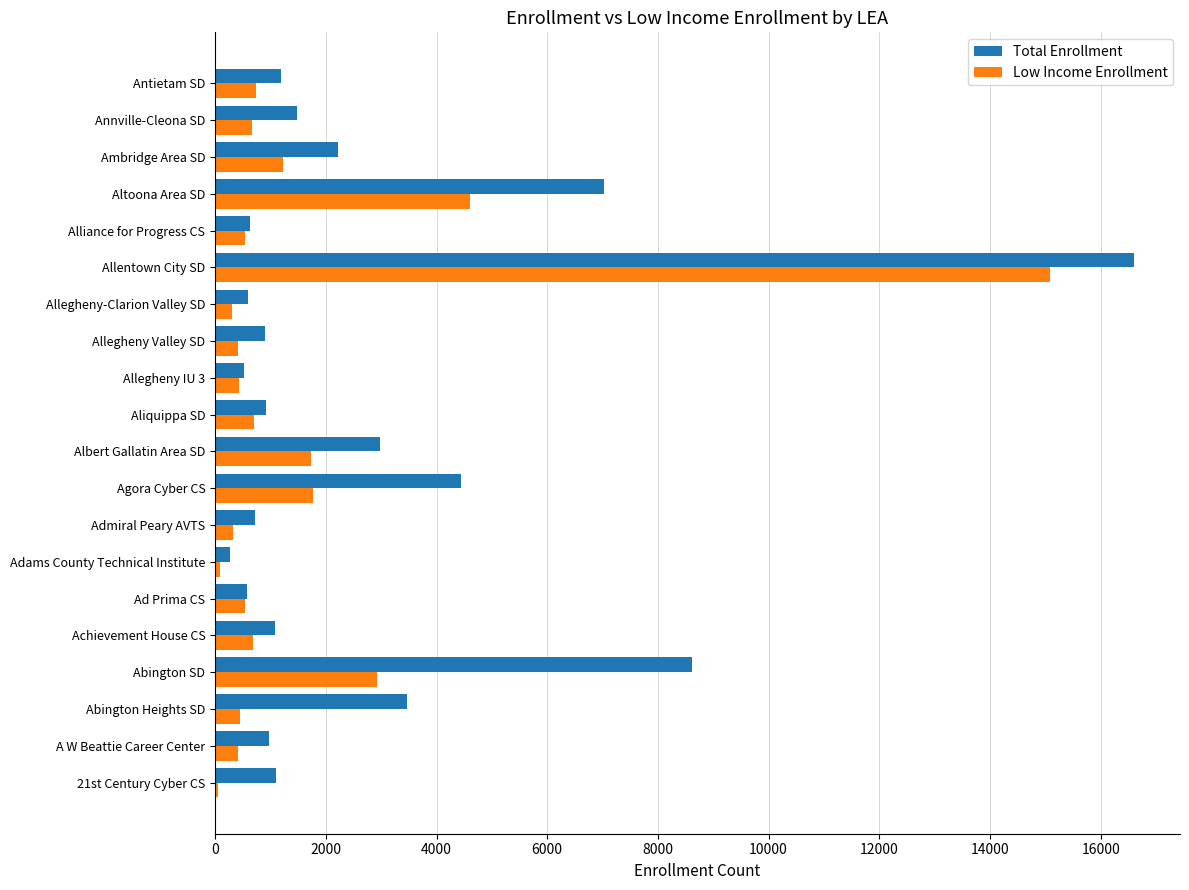

At how many categories does at least one series exceed 8323?

2